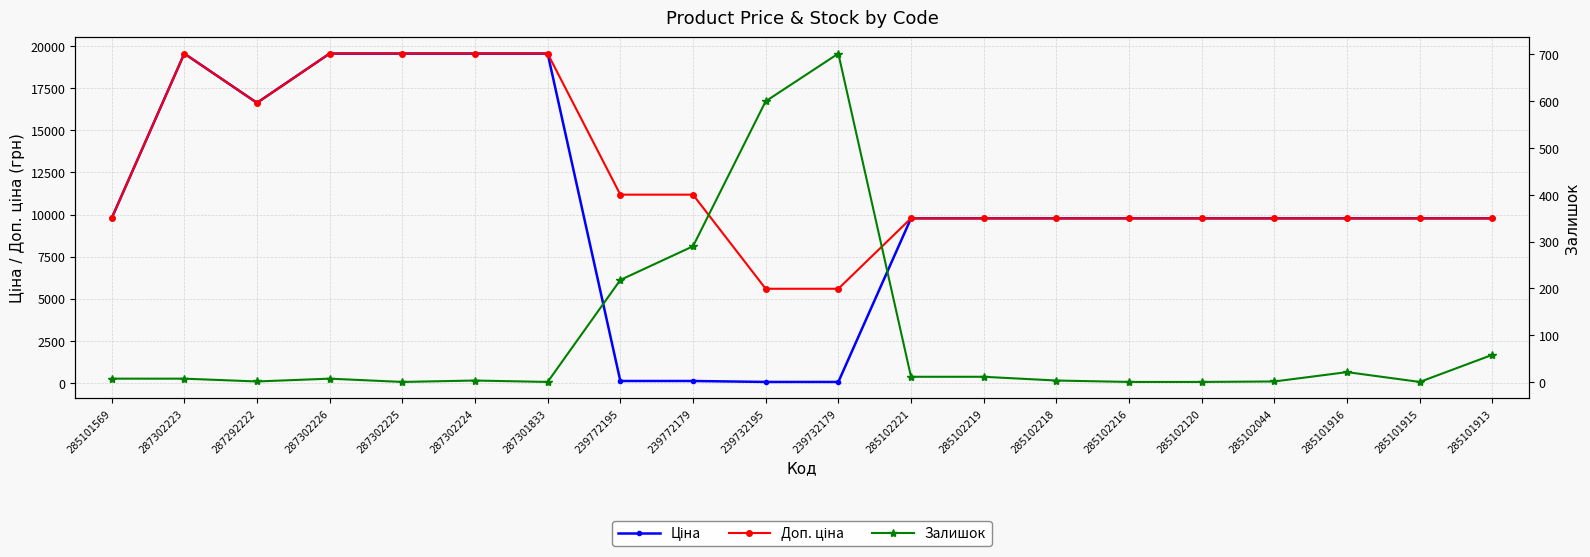

What is the difference between the Залишок values at 287302224 and 287301833?

3.0